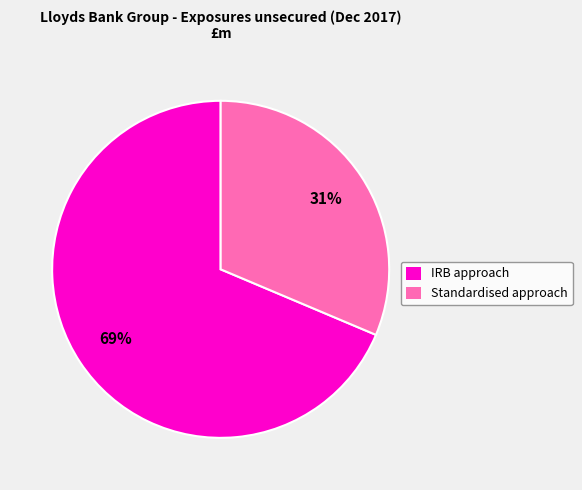

Count the number of slices in the pie.

2